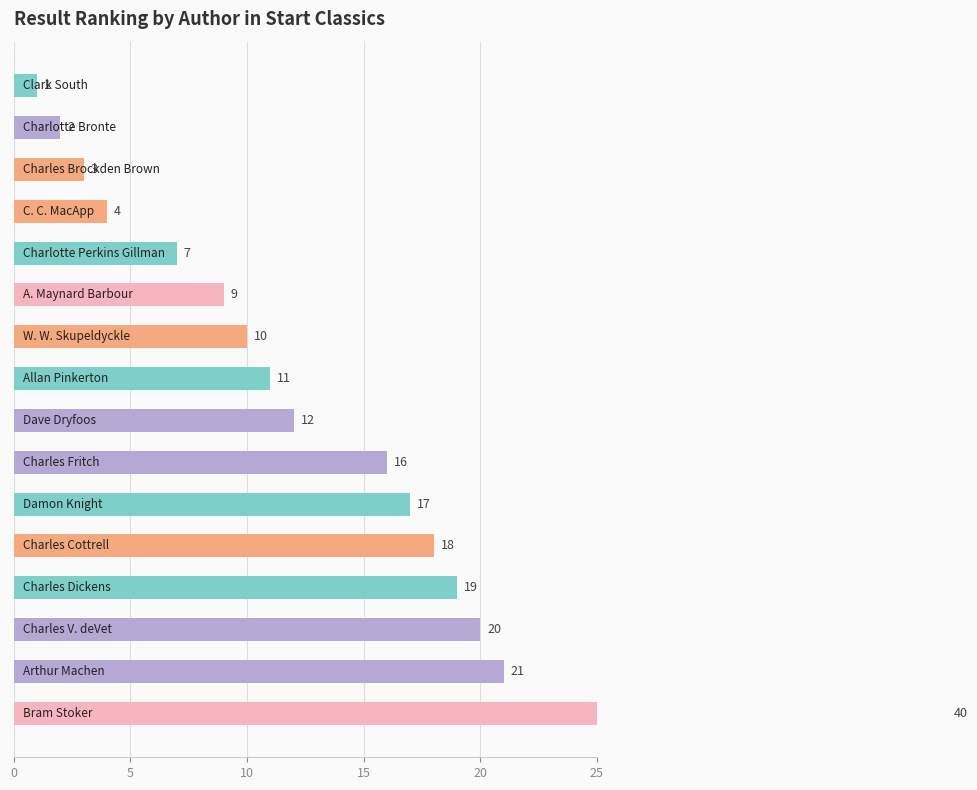

What is the difference between the maximum and second lowest values?

38